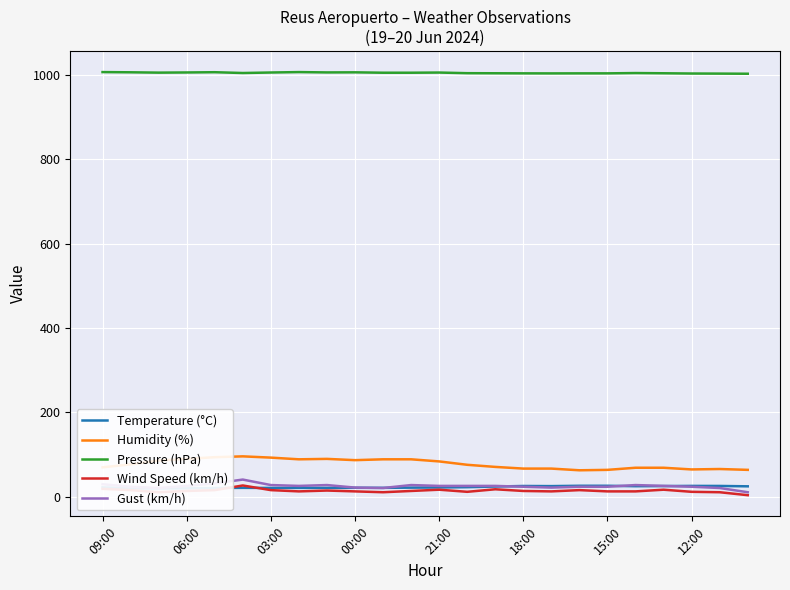

In Gust (km/h), how many points are lower than both neighbors (excluding endpoints)?

4